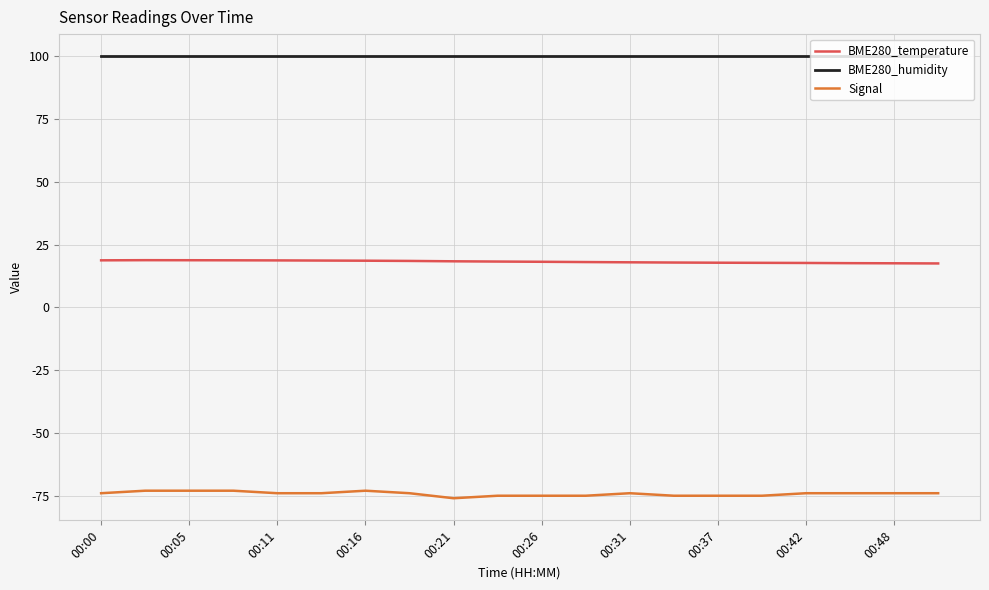

What is the average value of the Signal series?

-74.2